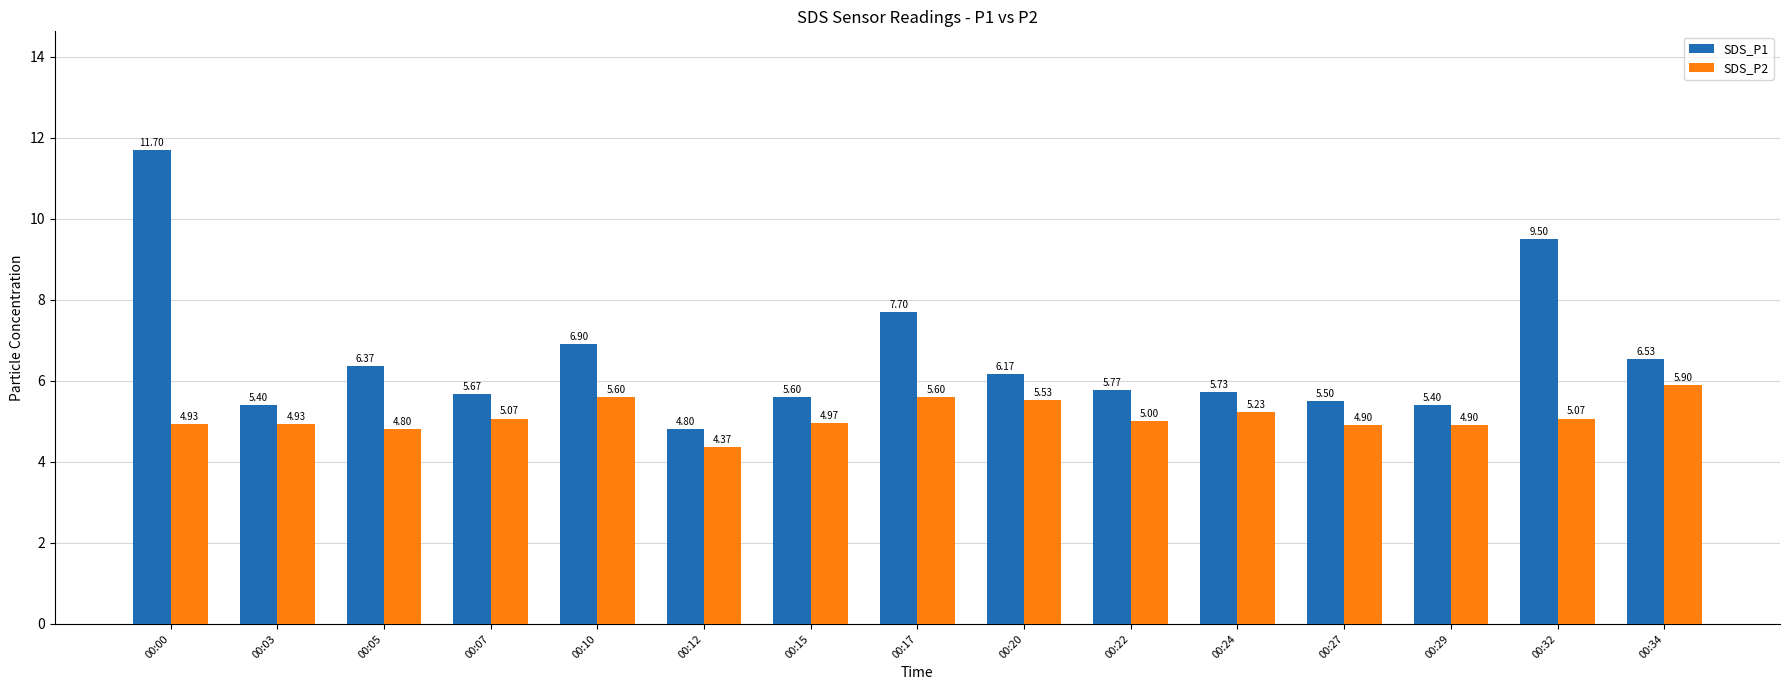

Where is SDS_P1 nearest to the value 8?

00:17